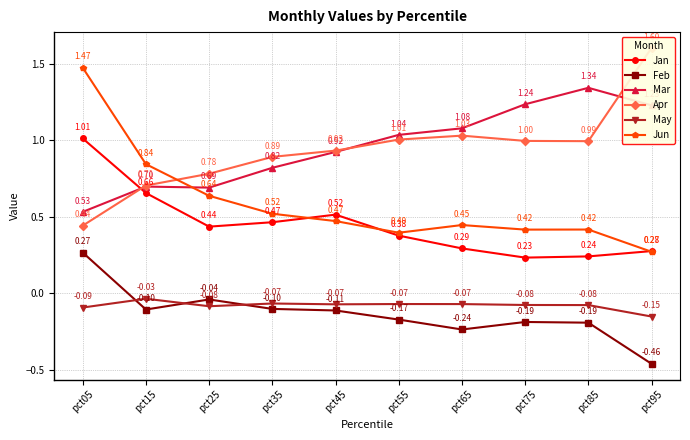

What is the average value of the Jan series?

0.5